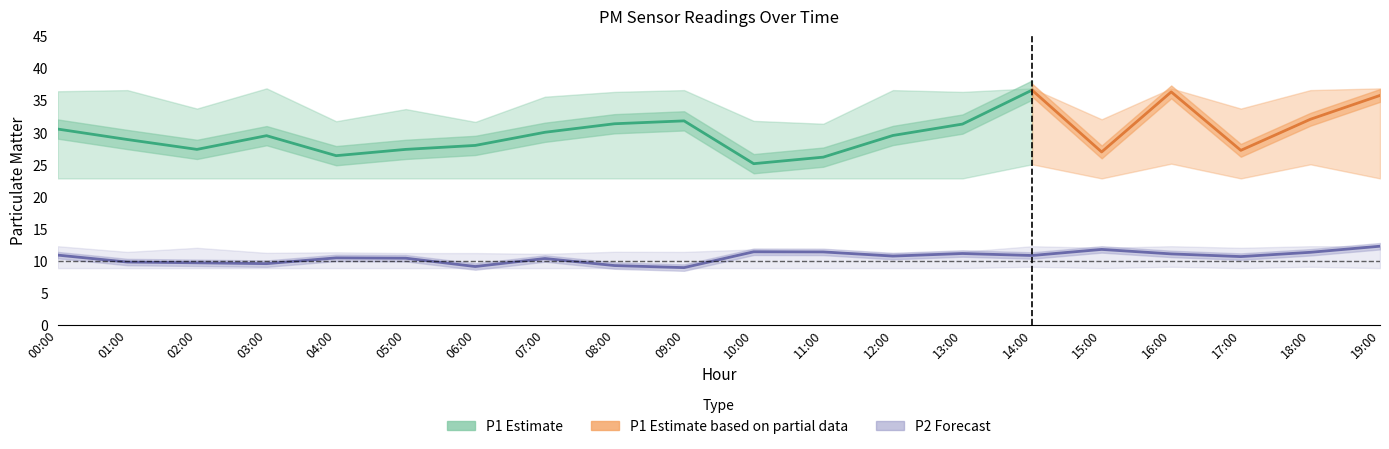

What is the label of the 11th point from the right?

09:00